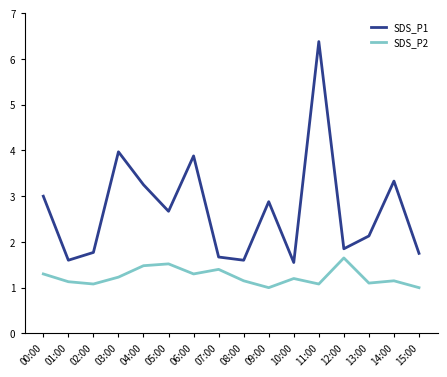

True or false: SDS_P2 has more than 1 interior local peaks.

True